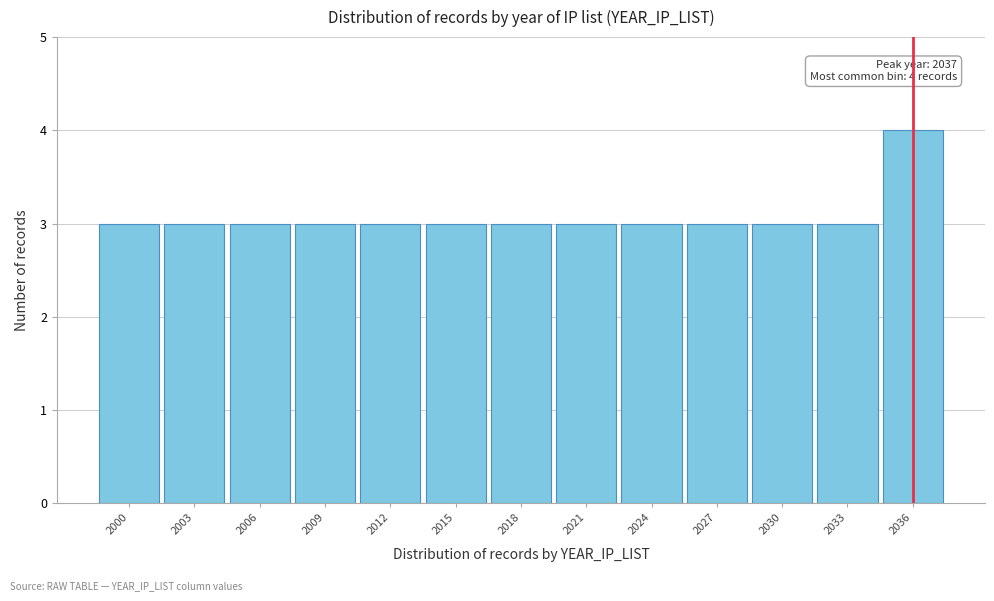

Reading left to right, extract all data points from this chart.

2000=3	2003=3	2006=3	2009=3	2012=3	2015=3	2018=3	2021=3	2024=3	2027=3	2030=3	2033=3	2036=4